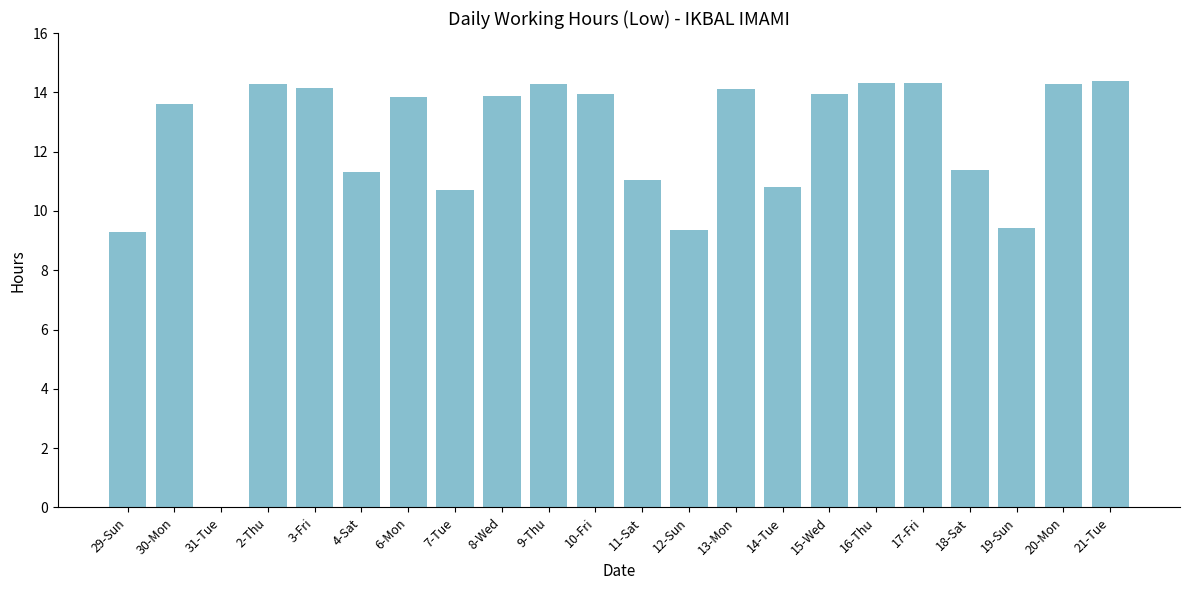

True or false: the data shows 8.3 at 15-Wed.

False